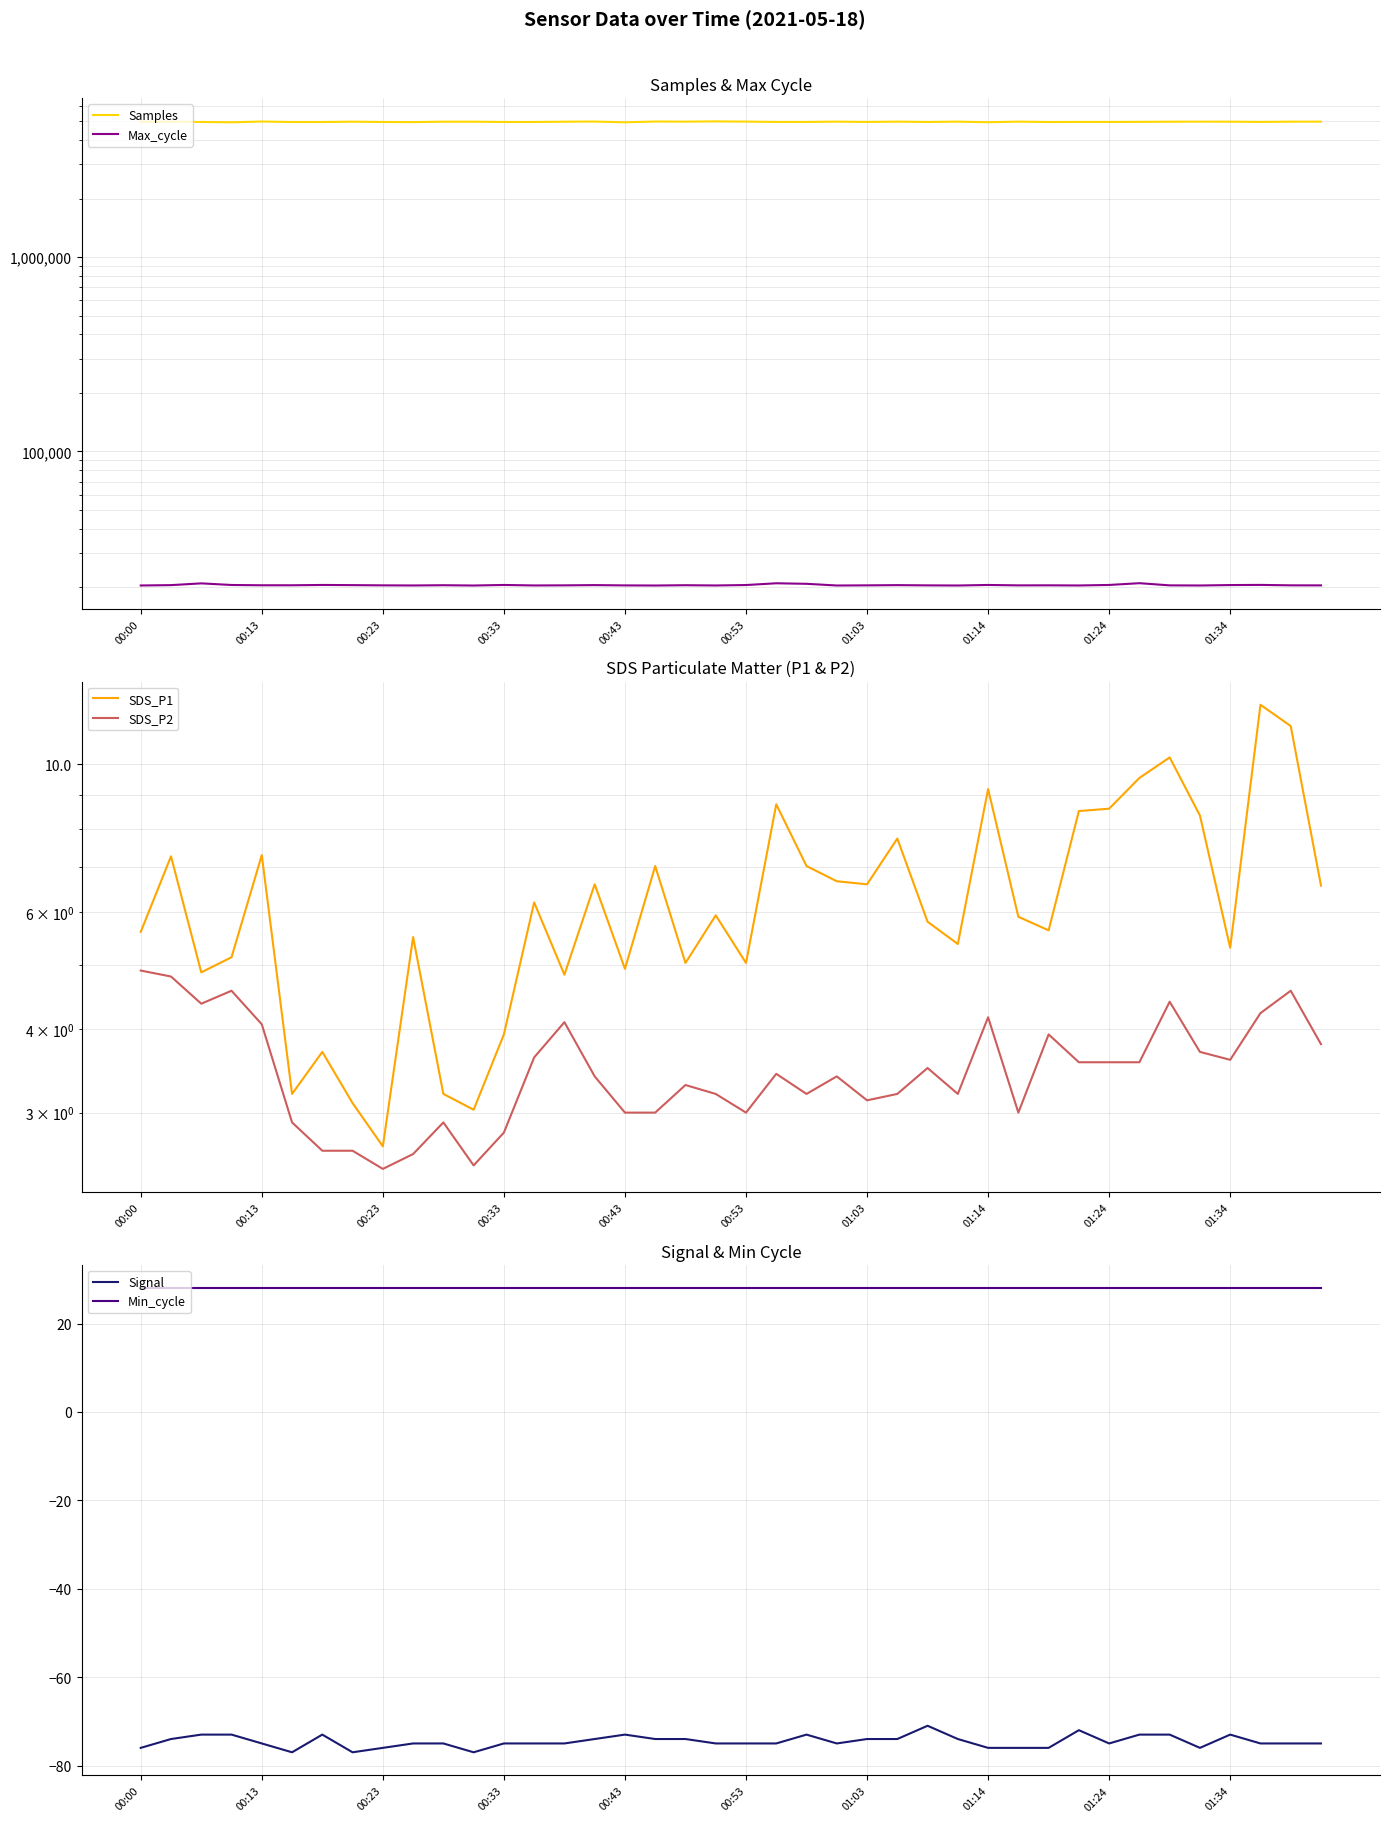

Read the SDS_P1 value at 35.

8.4